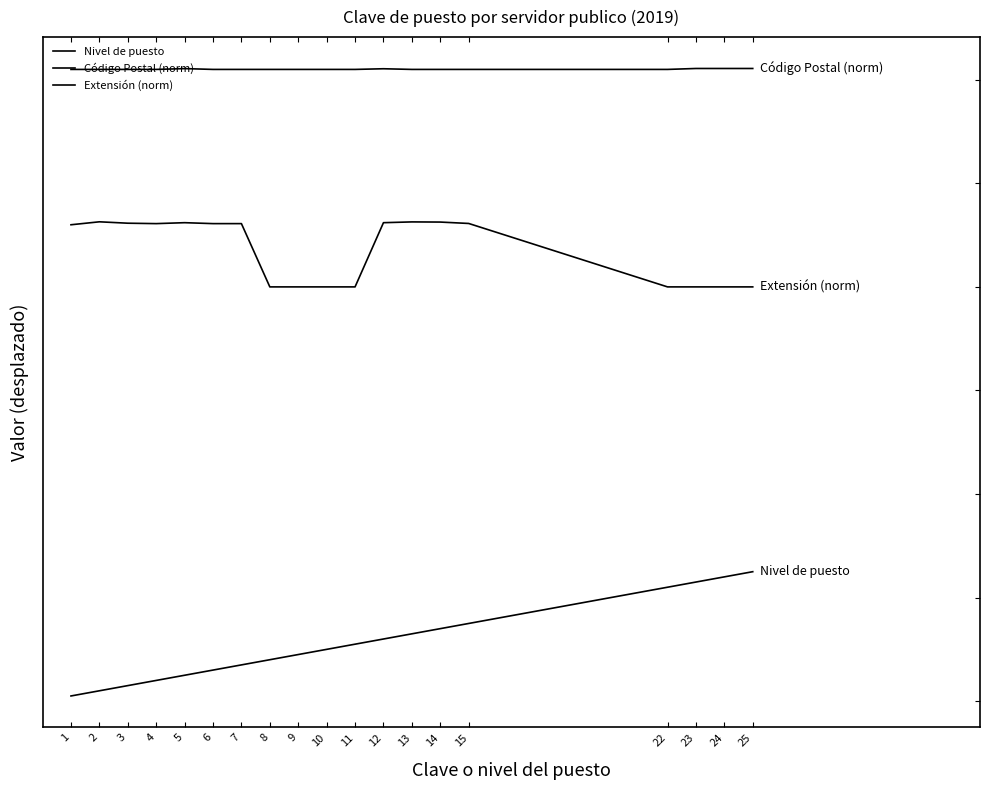

Is this an area chart (filled region under the line)?

No